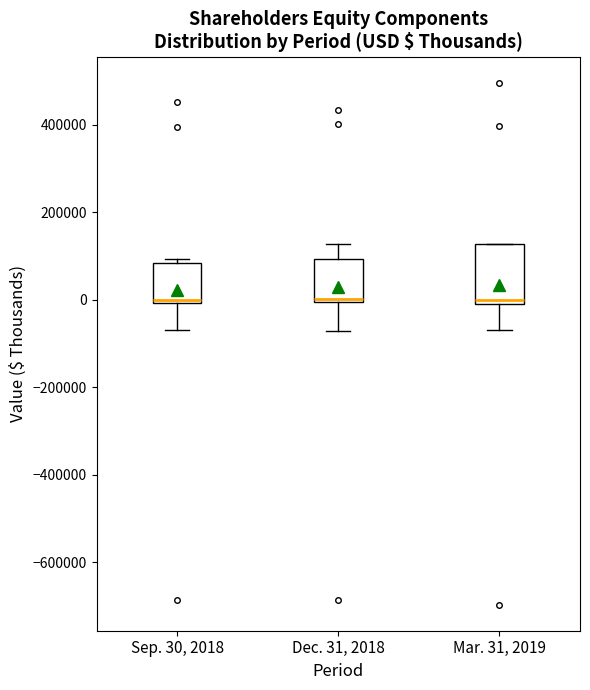

Which box is the tallest, from its lower edge to its upper edge?

Mar. 31, 2019